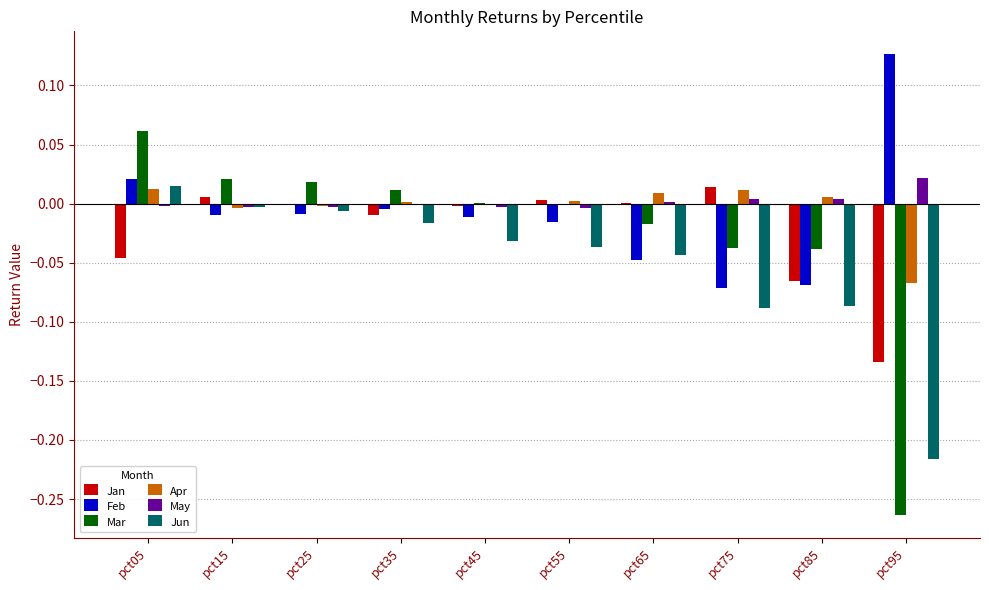

Does the chart contain stacked bars?

No